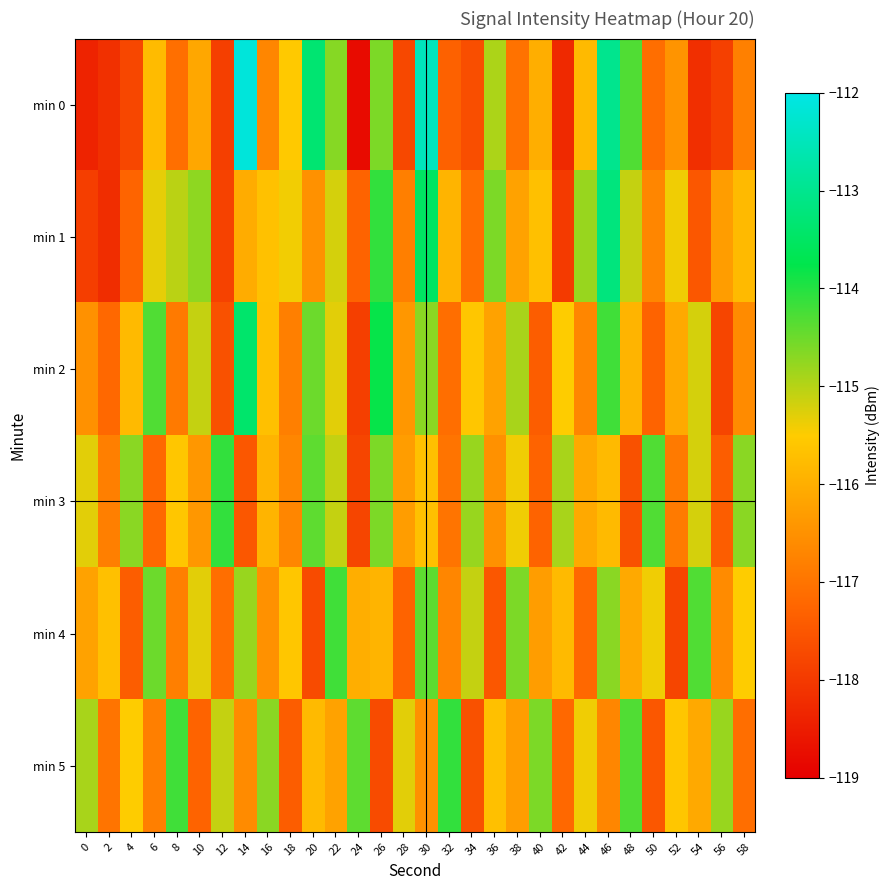

Between 16 and 30, which series saw the biggest shift?

min 0